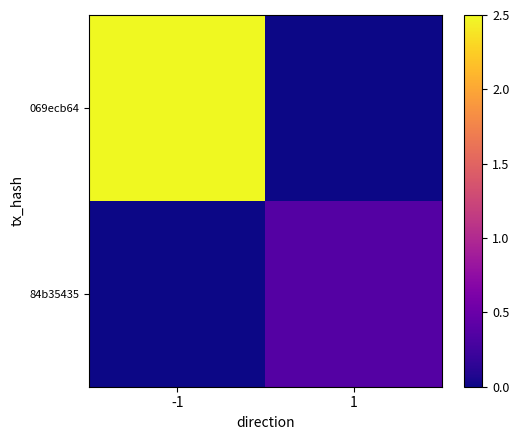

Which series has the largest total across all categories?

069ecb64